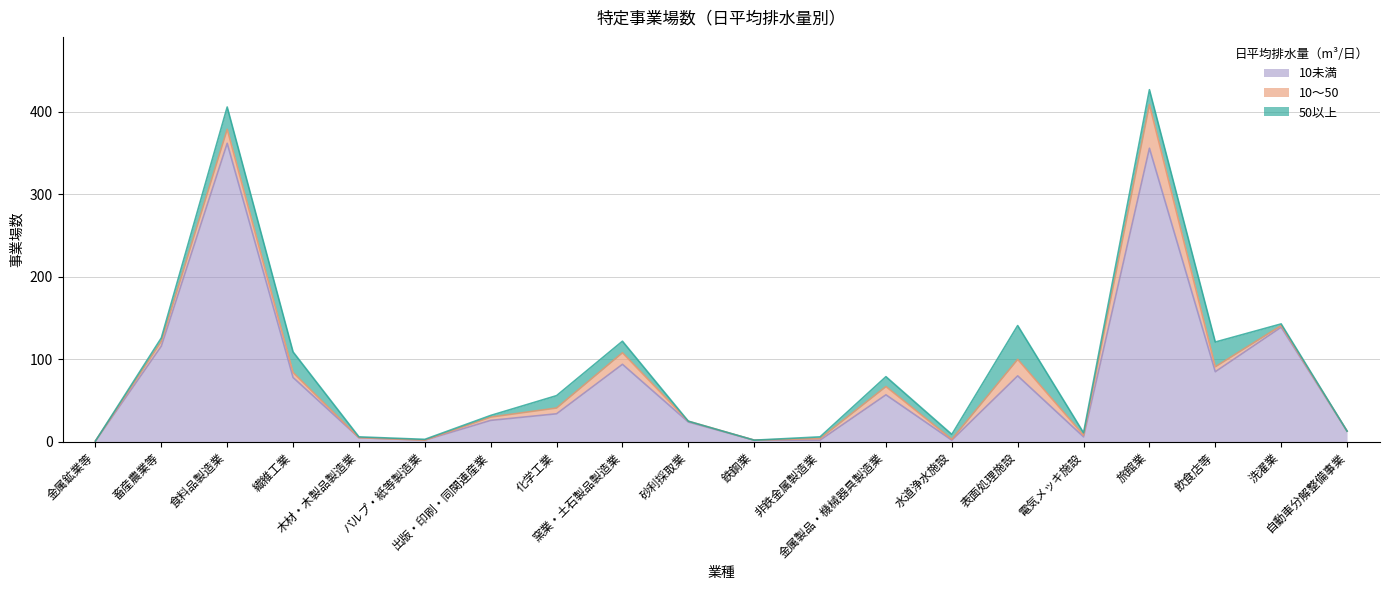

What is the sum of all 10～50 values?

151